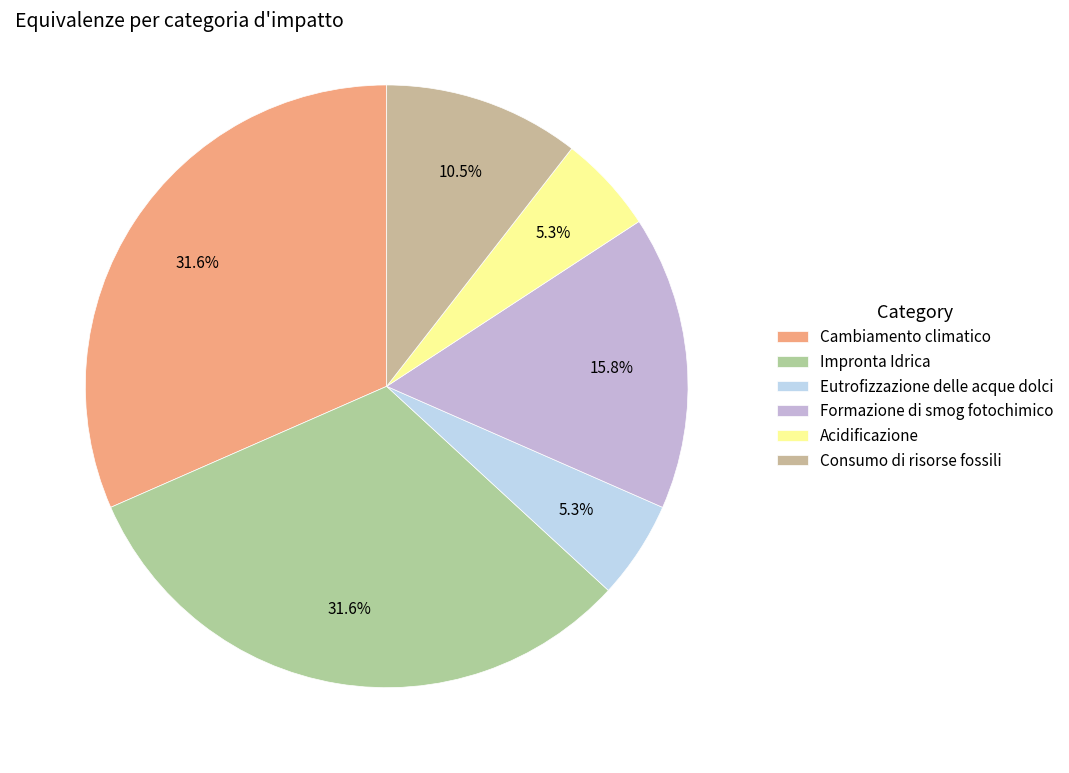

To the nearest percent, what is the average slice percentage?

17%